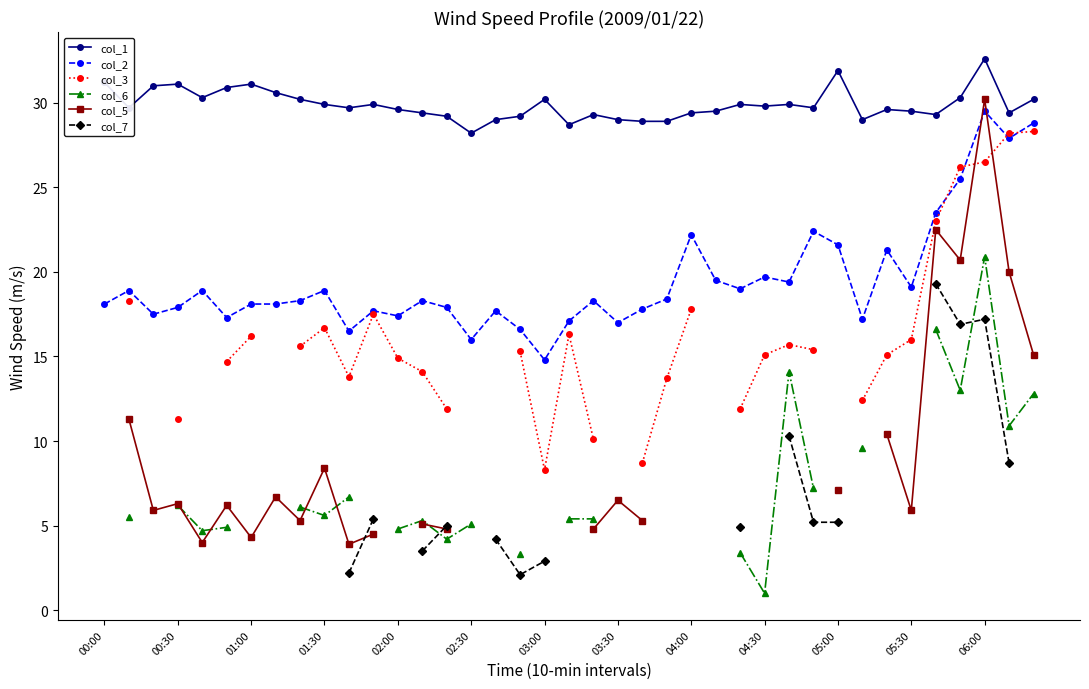

How many values in the col_2 series exceed 18?

24